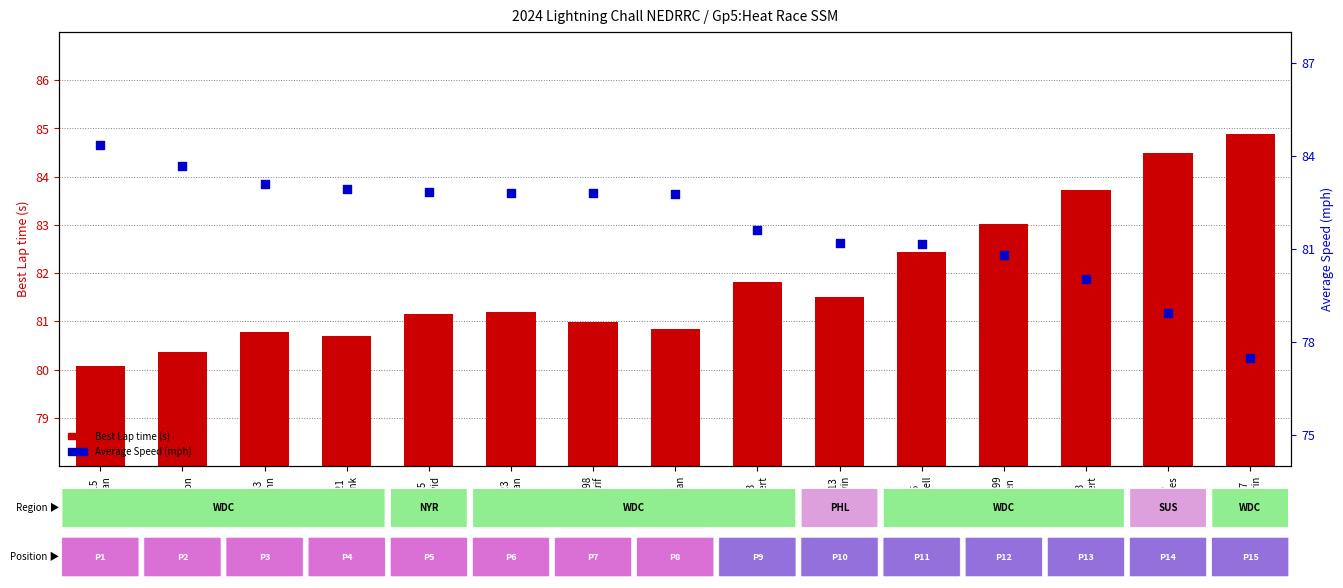

What are all the series names shown in the legend?

Best Lap time, Average Speed (mph)